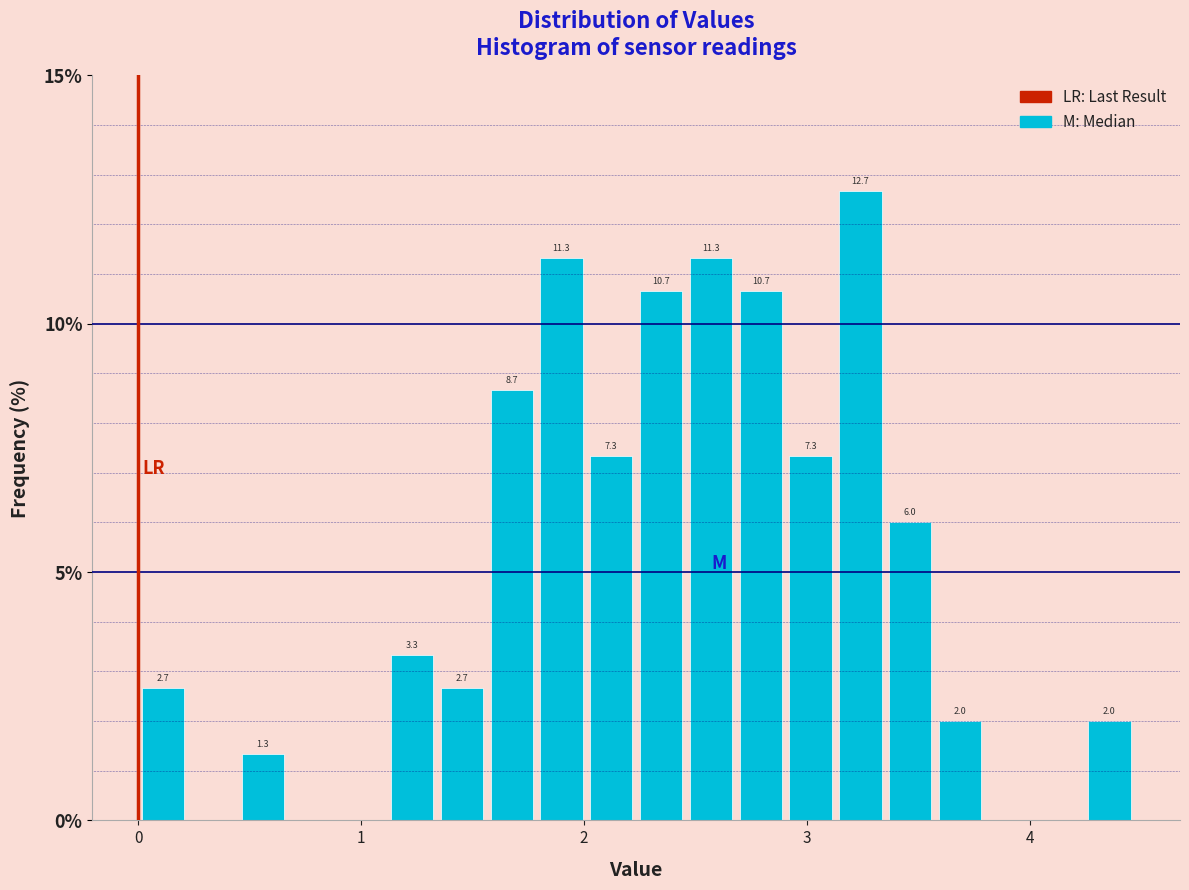

Read against the x-axis, roughly where is the centre of the tallest bar?

3.2